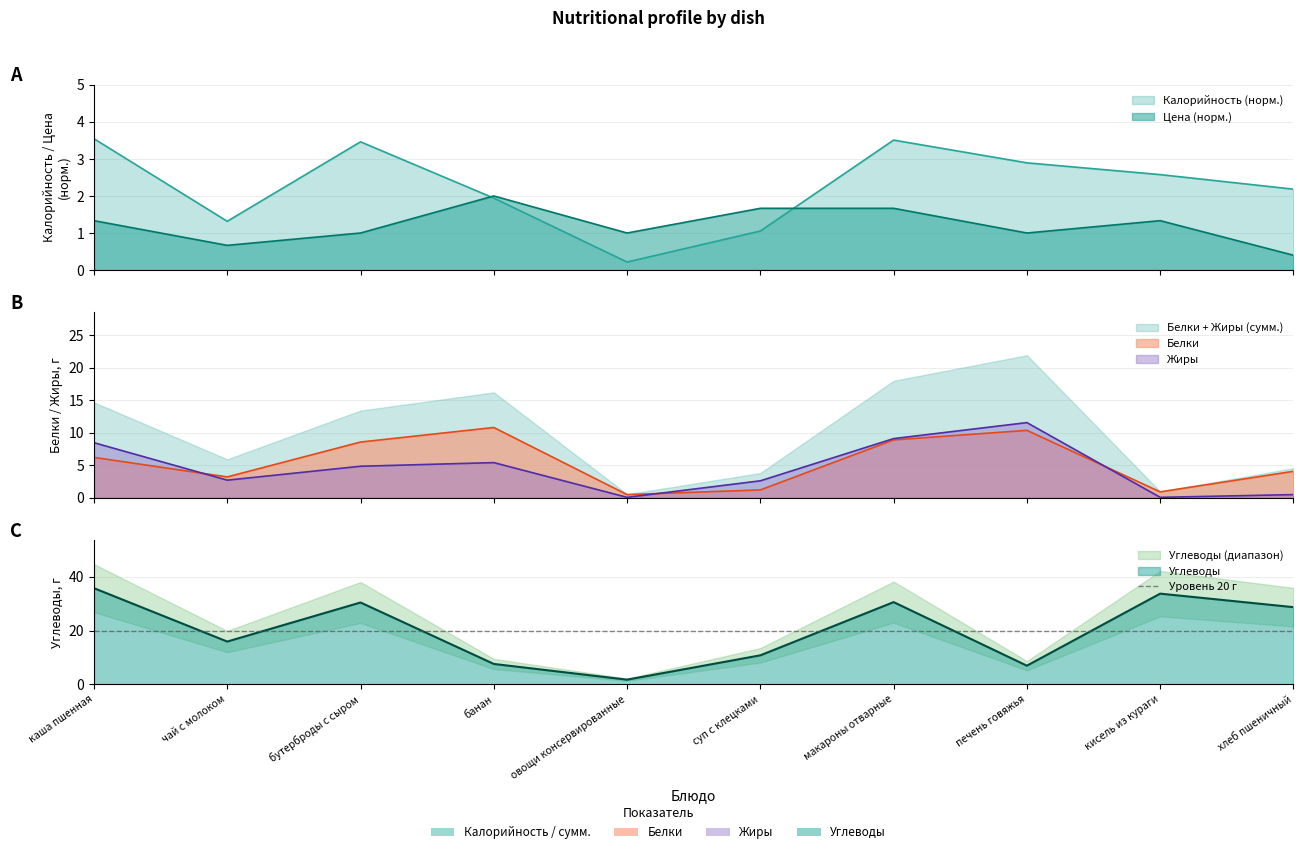

What is the value of the Калорийность point at the 4th from the left?

1.9